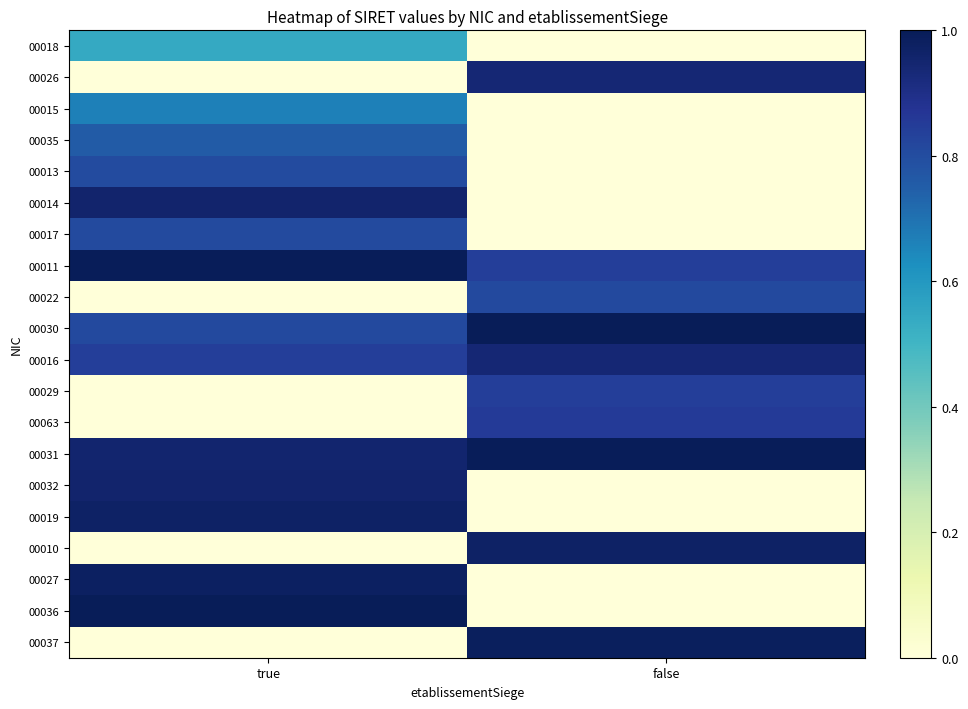

Reading right to left, list all the values displayed in this chart.

00018: false=0.0	true=0.5
00026: false=0.9	true=0.0
00015: false=0.0	true=0.7
00035: false=0.0	true=0.8
00013: false=0.0	true=0.8
00014: false=0.0	true=1.0
00017: false=0.0	true=0.8
00011: false=0.8	true=1.0
00022: false=0.8	true=0.0
00030: false=1.0	true=0.8
00016: false=0.9	true=0.8
00029: false=0.8	true=0.0
00063: false=0.9	true=0.0
00031: false=1.0	true=0.9
00032: false=0.0	true=1.0
00019: false=0.0	true=1.0
00010: false=1.0	true=0.0
00027: false=0.0	true=1.0
00036: false=0.0	true=1.0
00037: false=1.0	true=0.0